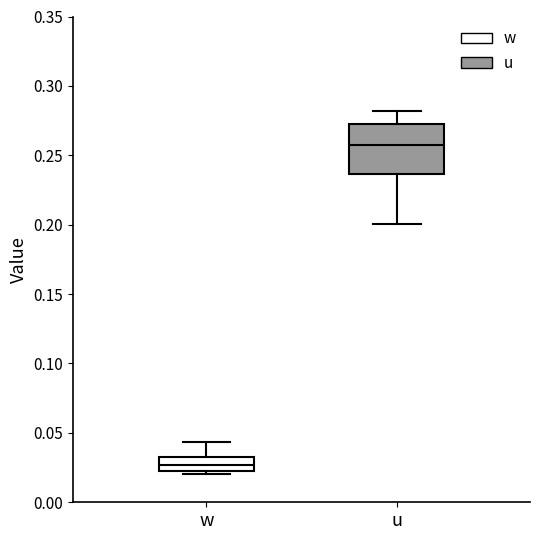

Which box's median line is the lowest?

w